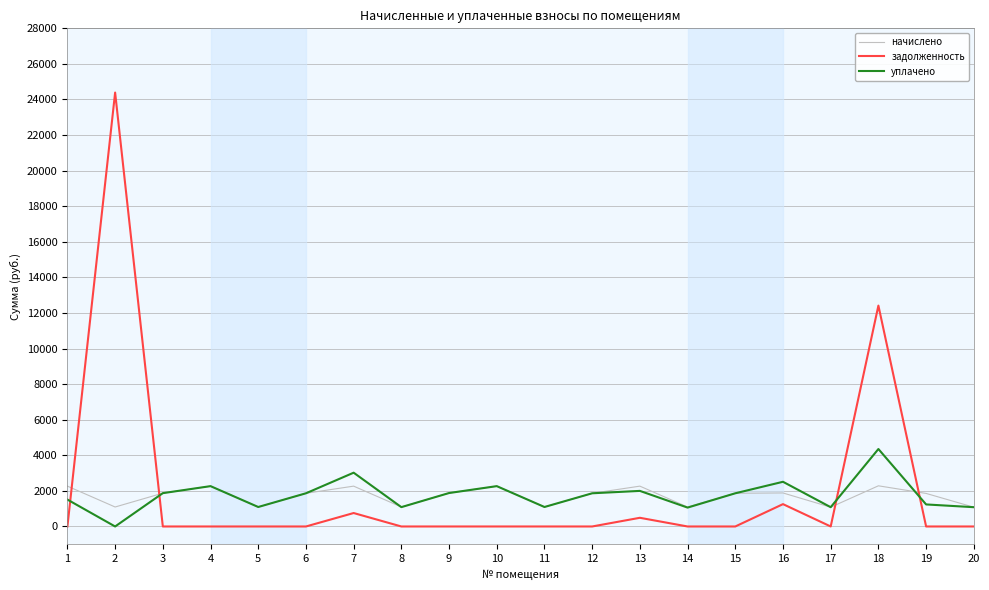

What is the greatest value displayed?

24390.1